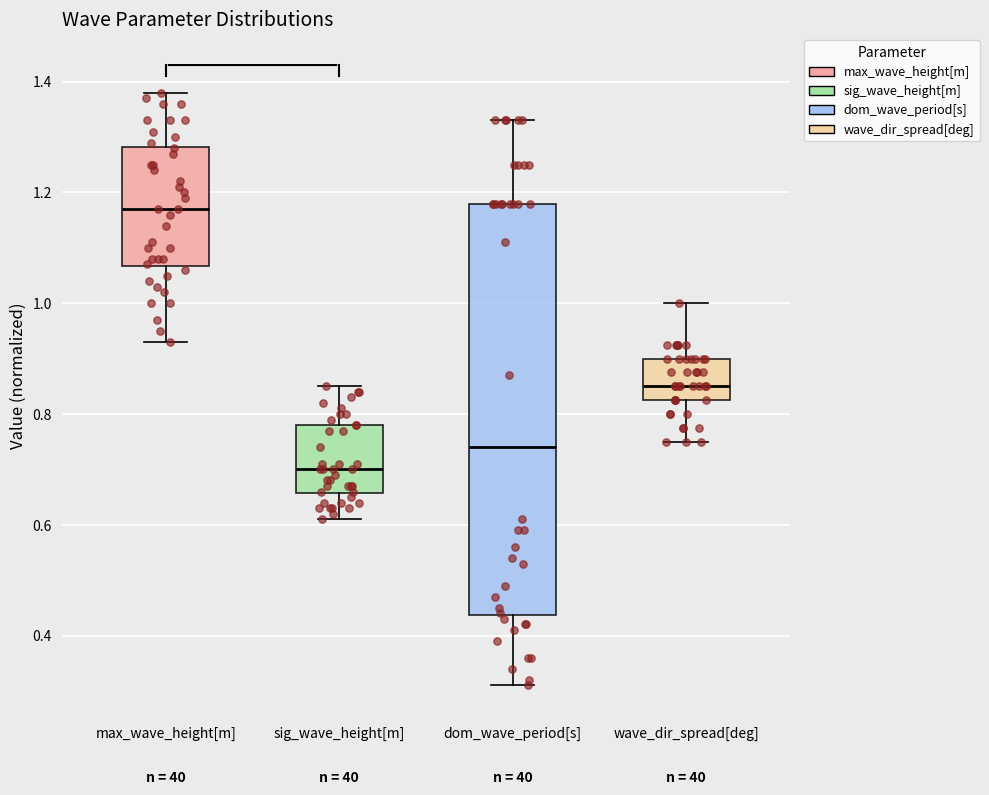

Which box's median line is the highest?

max_wave_height[m]